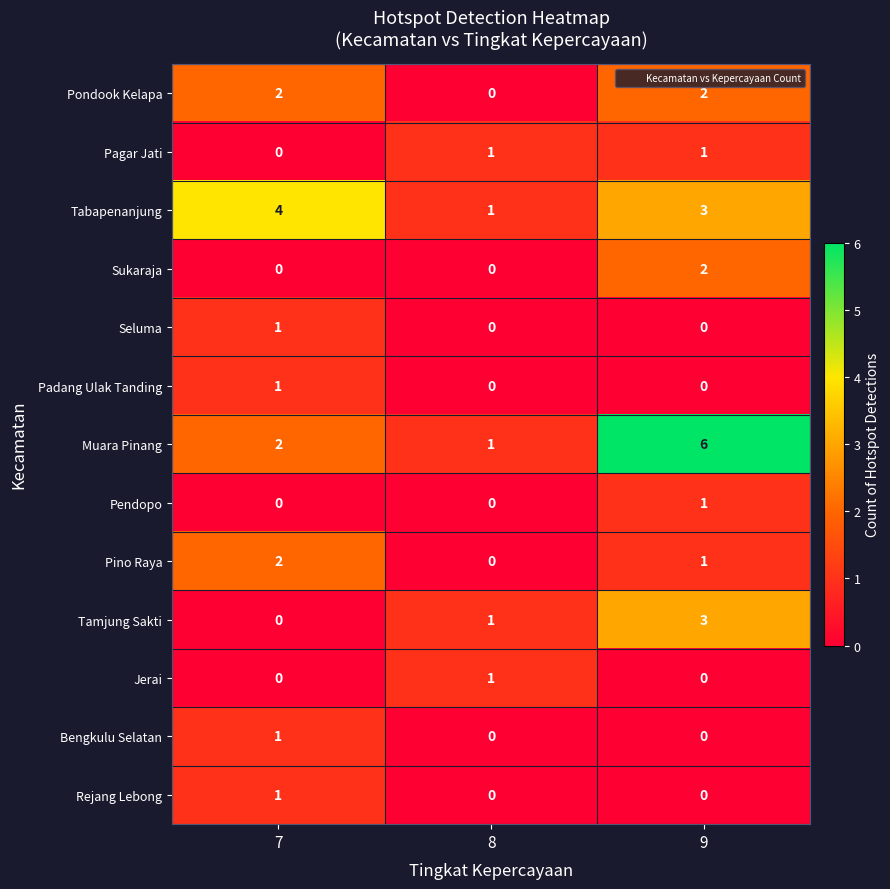

What is the sum of all Muara Pinang values?

9